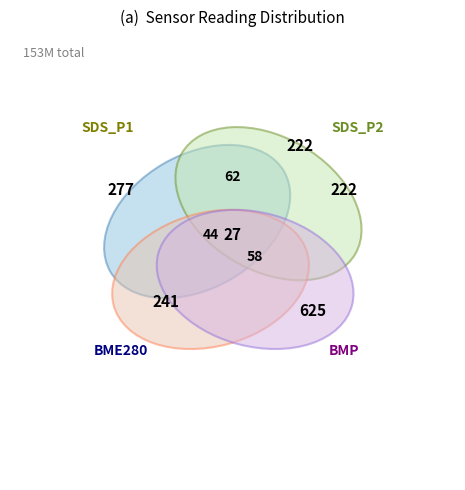

What percentage do 2 and 22 together represent?

6.7%